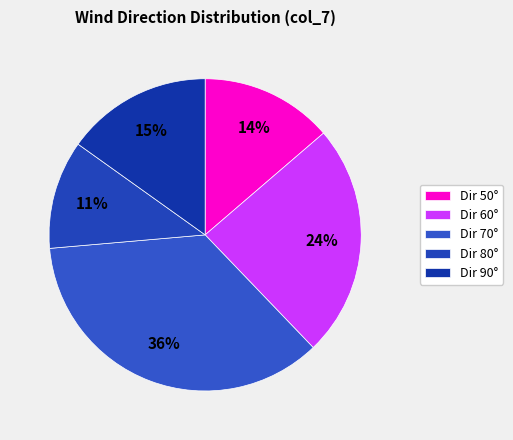

Which slice is the largest?

Dir 70°